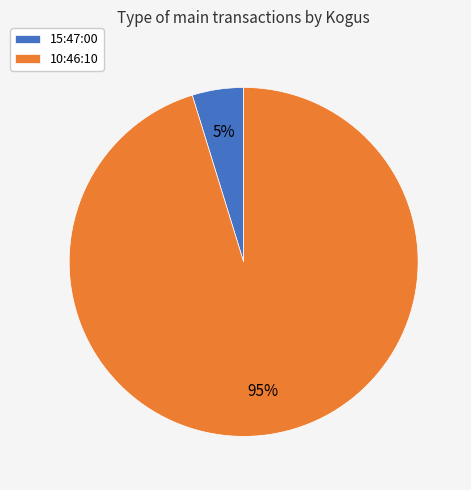

Is it true that 15:47:00 is 5% of the pie?

True